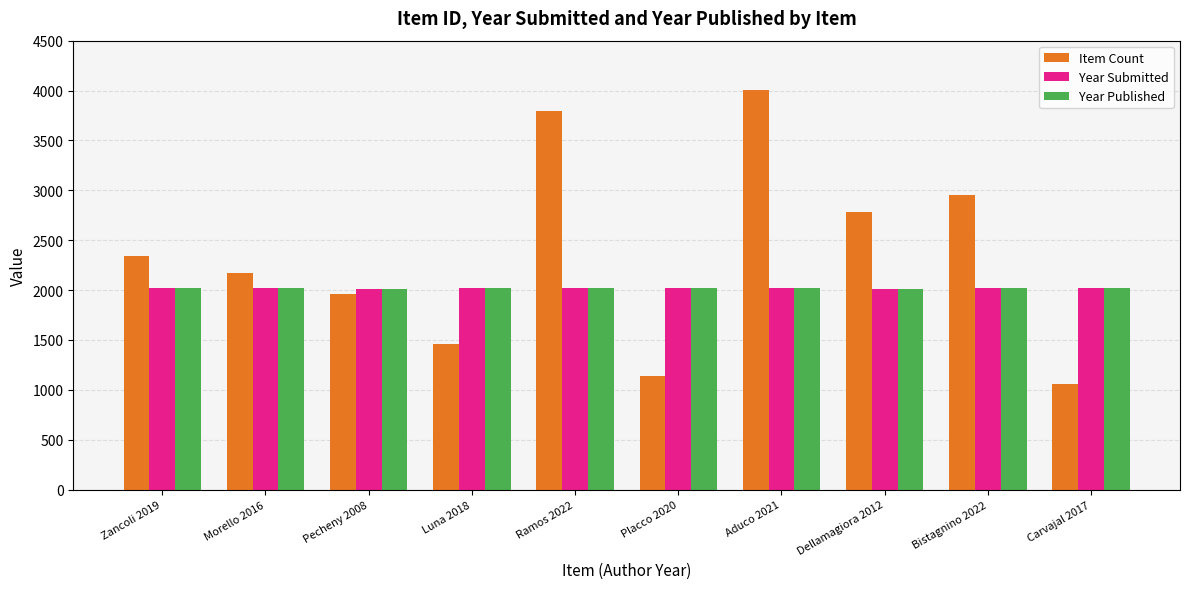

How many groups of bars are there?

10